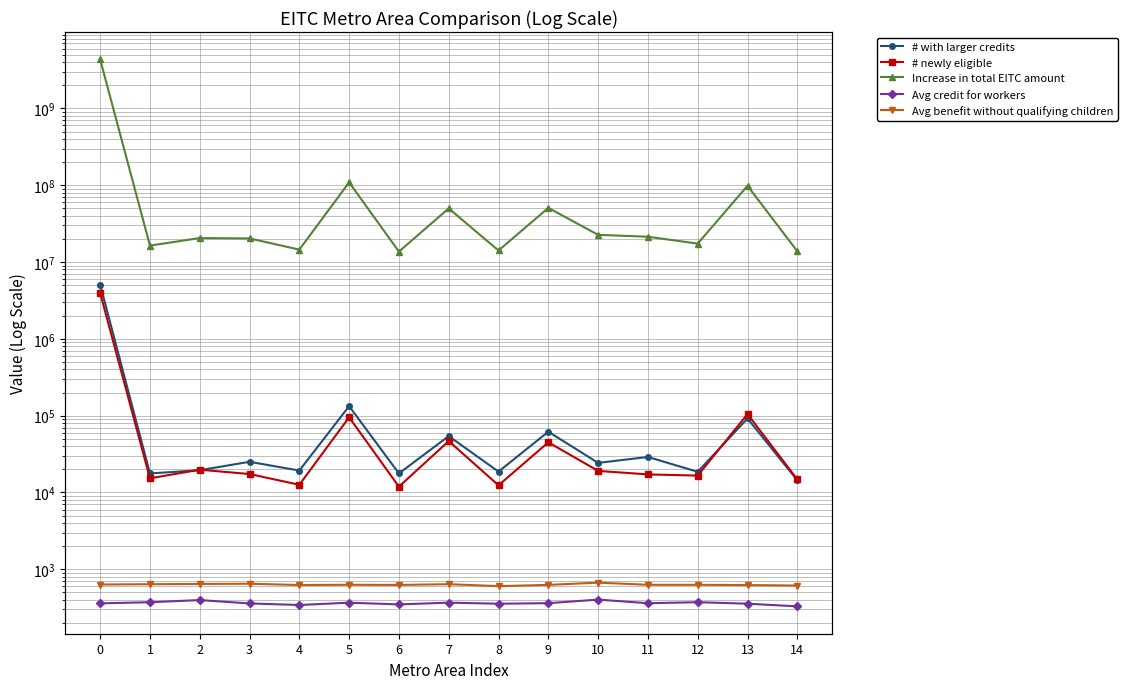

True or false: # newly eligible has more than 0 points higher than both neighbors.

True